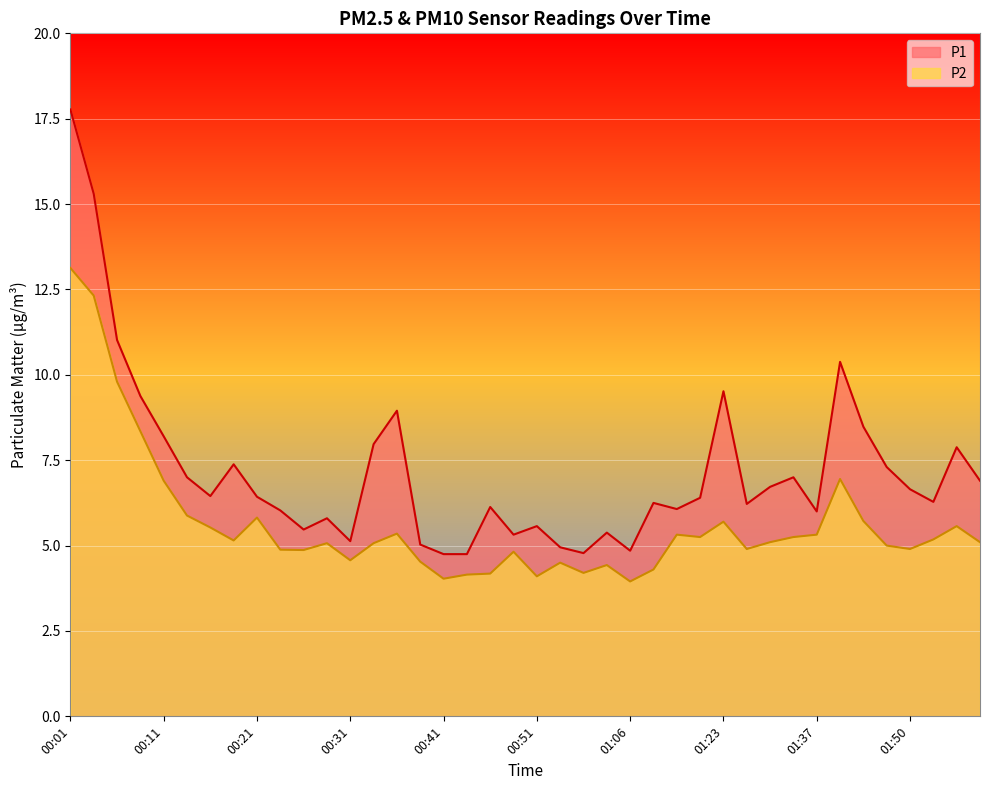

Is the value of P1 at 00:33 greater than the value of P2 at 00:18?

Yes